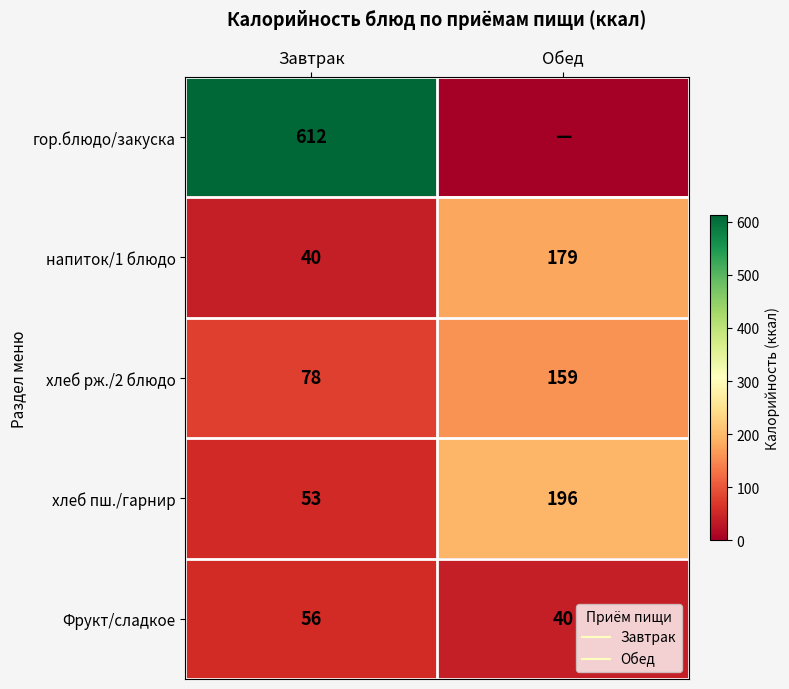

Count the number of data series in this chart.

5